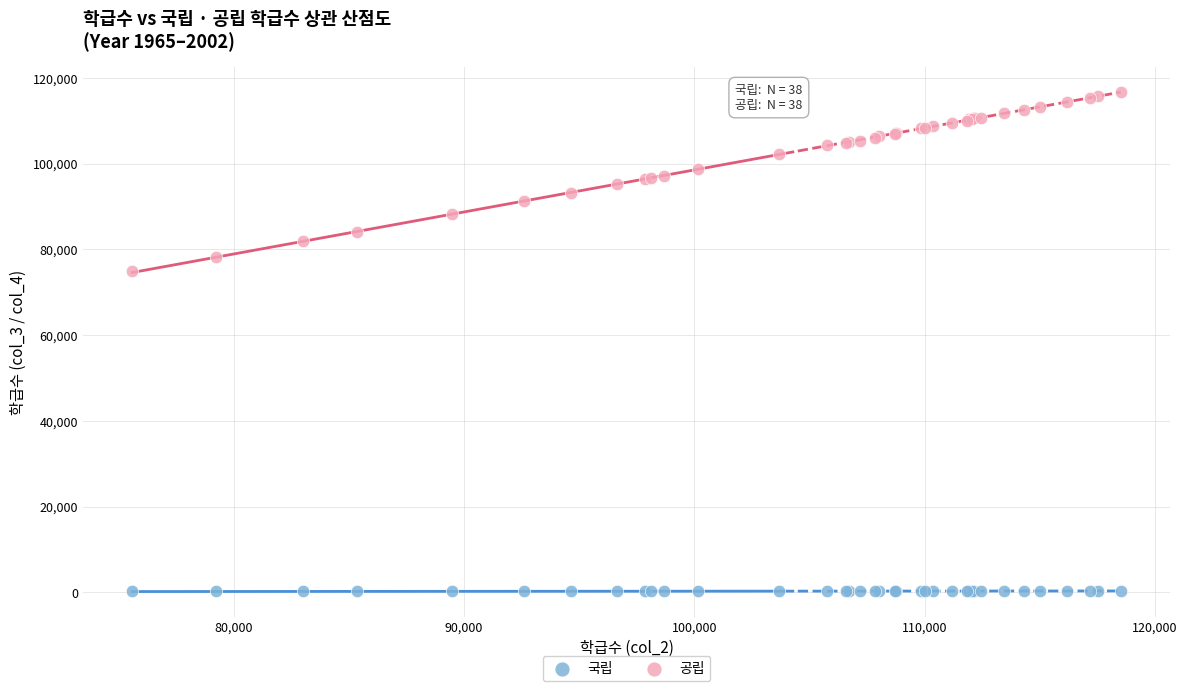

Which series reaches the maximum Y coordinate?

공립